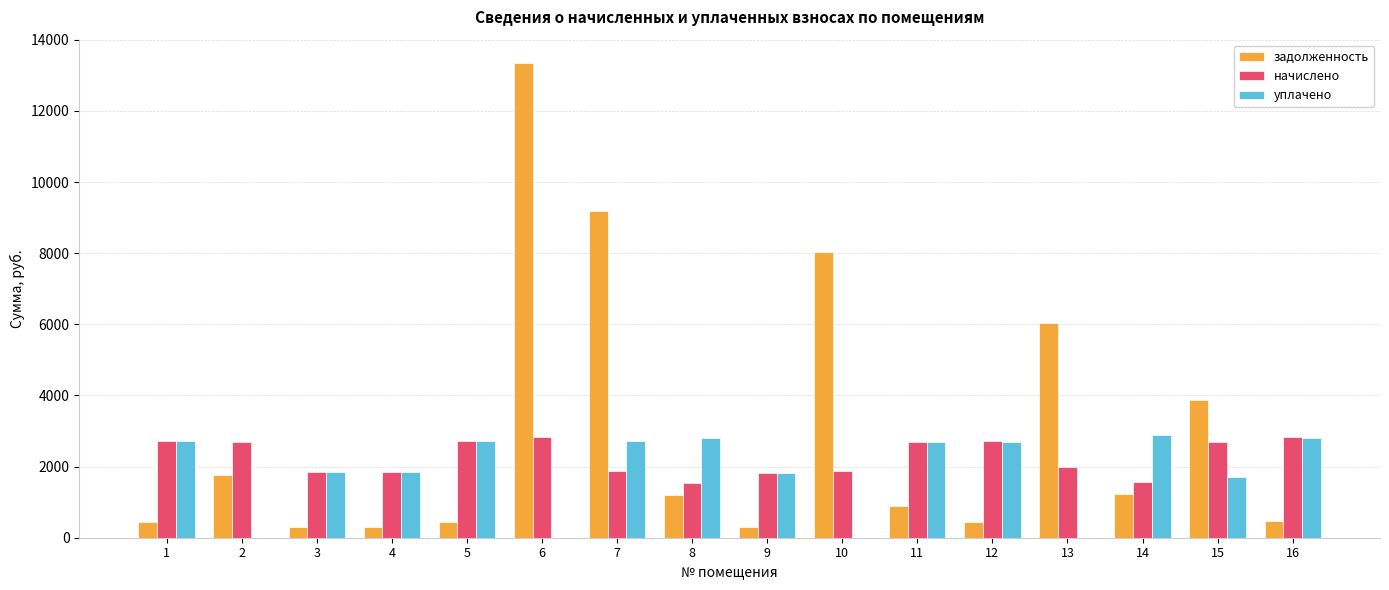

The начислено series shows 2831.8 at 6. True or false?

True